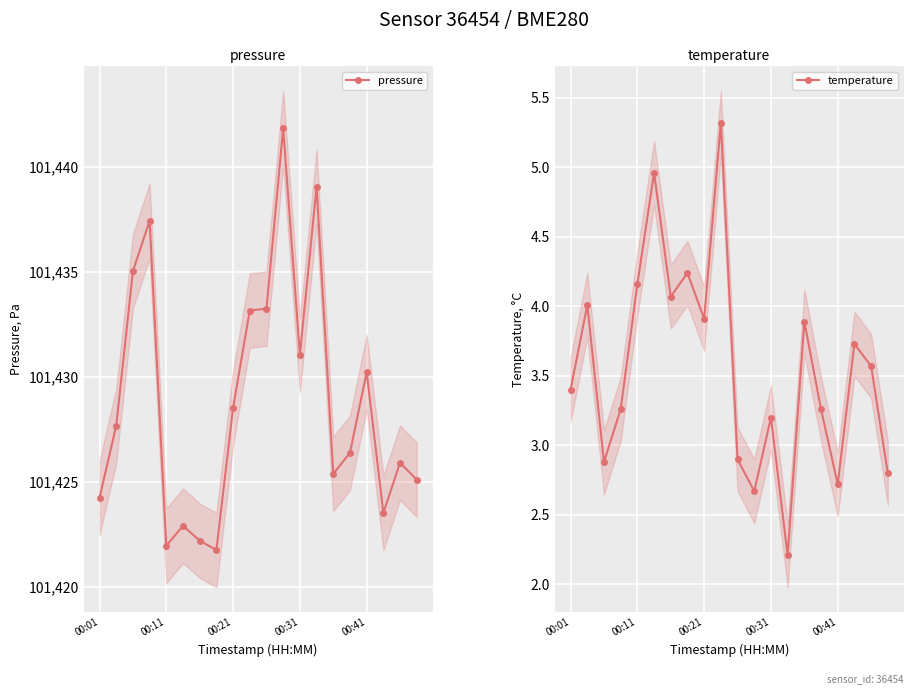

In temperature, how many points are higher than both neighbors (excluding endpoints)?

7